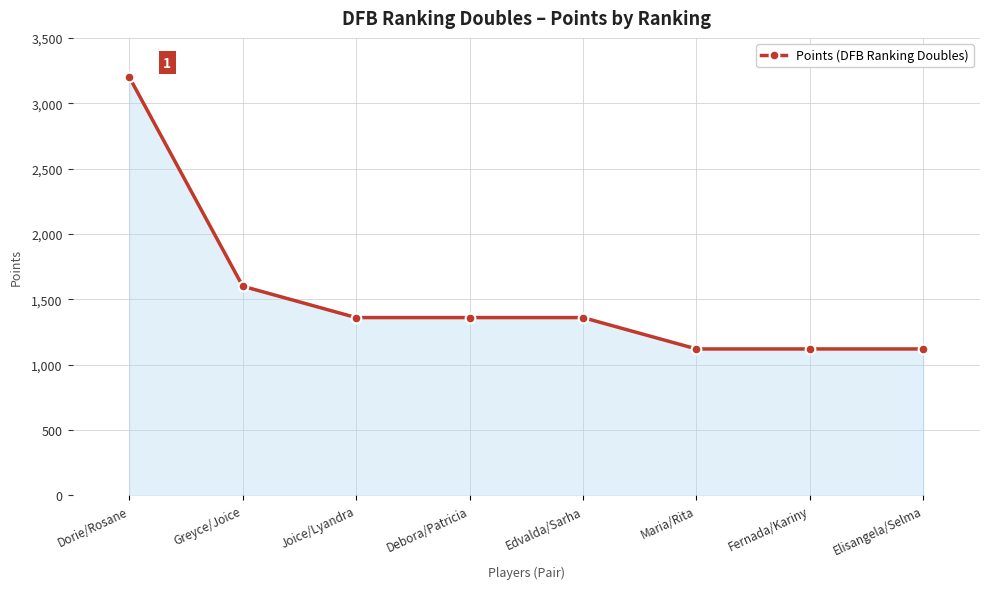

Count the number of data series in this chart.

1